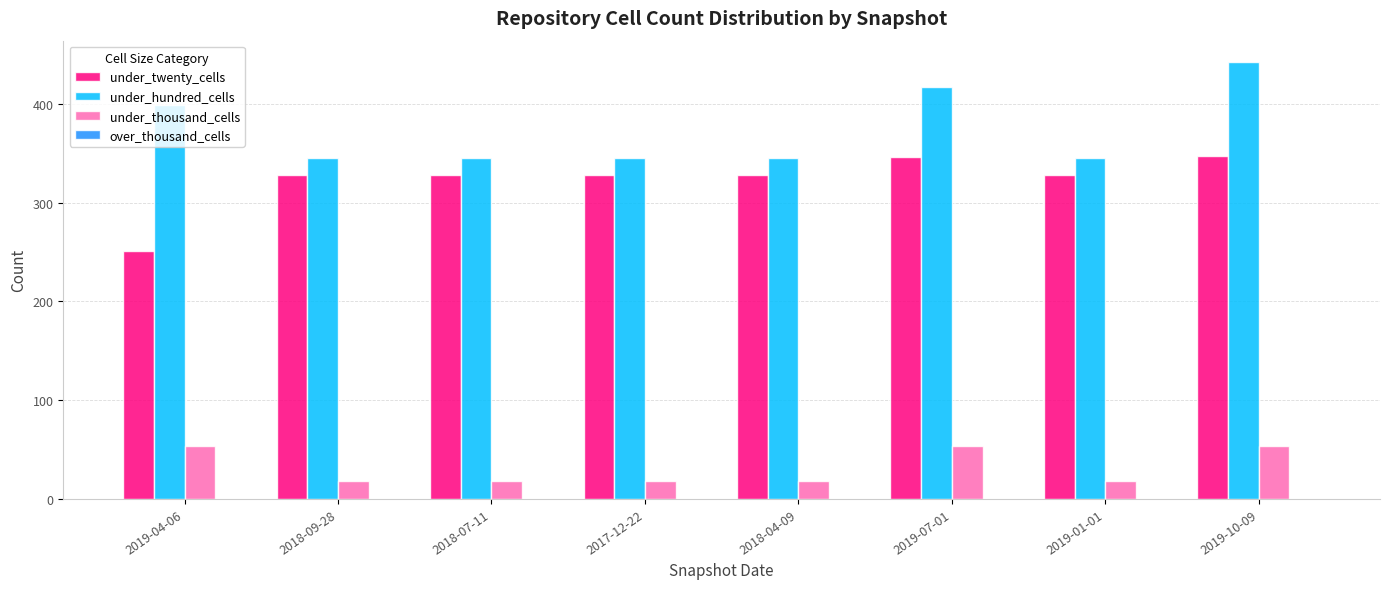

What is the lowest value of the under_hundred_cells series?

345